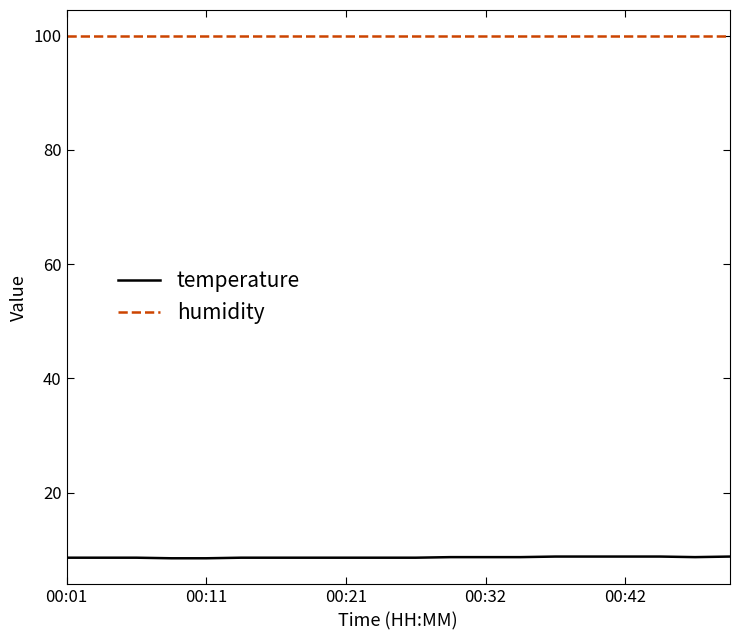

What is the minimum value for humidity?

99.9